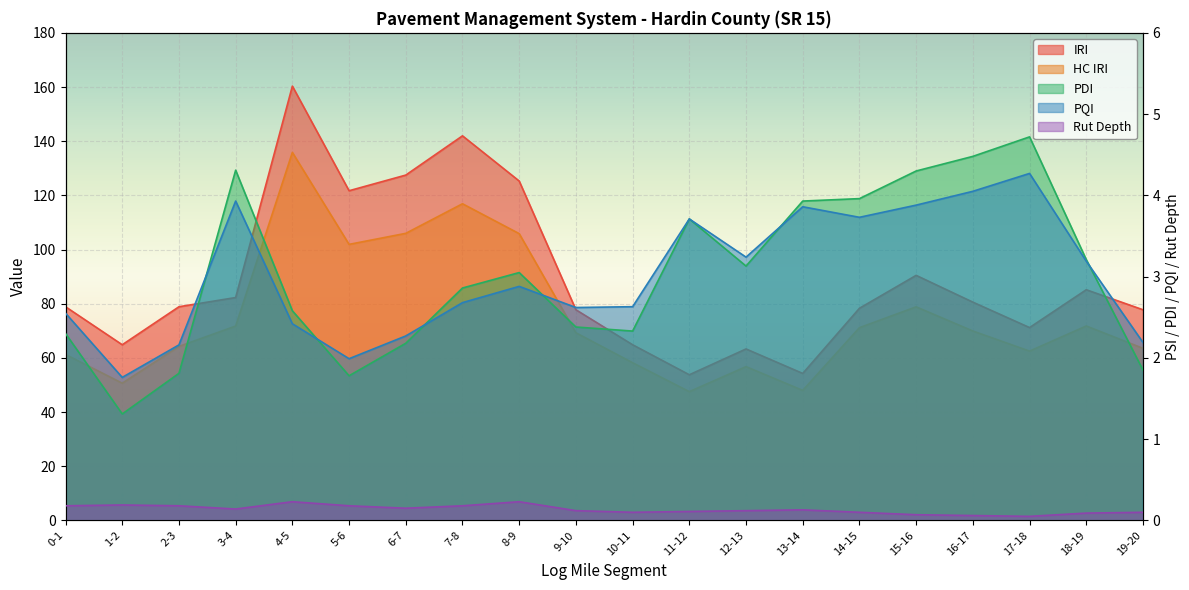

Reading left to right, extract all data points from this chart.

IRI: 0-1=78.9	1-2=64.8	2-3=78.9	3-4=82.3	4-5=160.3	5-6=121.7	6-7=127.5	7-8=142.0	8-9=125.3	9-10=77.8	10-11=64.8	11-12=53.8	12-13=63.3	13-14=54.3	14-15=78.3	15-16=90.5	16-17=80.6	17-18=71.2	18-19=85.2	19-20=77.8
HC IRI: 0-1=61.3	1-2=50.7	2-3=64.2	3-4=71.8	4-5=135.9	5-6=101.9	6-7=106.0	7-8=116.9	8-9=105.9	9-10=69.3	10-11=58.2	11-12=47.5	12-13=56.8	13-14=48.0	14-15=71.2	15-16=78.8	16-17=69.9	17-18=62.5	18-19=71.8	19-20=63.5
PDI: 0-1=2.3	1-2=1.3	2-3=1.8	3-4=4.3	4-5=2.6	5-6=1.8	6-7=2.2	7-8=2.9	8-9=3.0	9-10=2.4	10-11=2.3	11-12=3.7	12-13=3.1	13-14=3.9	14-15=4.0	15-16=4.3	16-17=4.5	17-18=4.7	18-19=3.2	19-20=1.9
PQI: 0-1=2.5	1-2=1.8	2-3=2.2	3-4=3.9	4-5=2.4	5-6=2.0	6-7=2.3	7-8=2.7	8-9=2.9	9-10=2.6	10-11=2.6	11-12=3.7	12-13=3.2	13-14=3.9	14-15=3.7	15-16=3.9	16-17=4.0	17-18=4.3	18-19=3.2	19-20=2.2
Rut Depth: 0-1=0.2	1-2=0.2	2-3=0.2	3-4=0.1	4-5=0.2	5-6=0.2	6-7=0.1	7-8=0.2	8-9=0.2	9-10=0.1	10-11=0.1	11-12=0.1	12-13=0.1	13-14=0.1	14-15=0.1	15-16=0.1	16-17=0.1	17-18=0.1	18-19=0.1	19-20=0.1